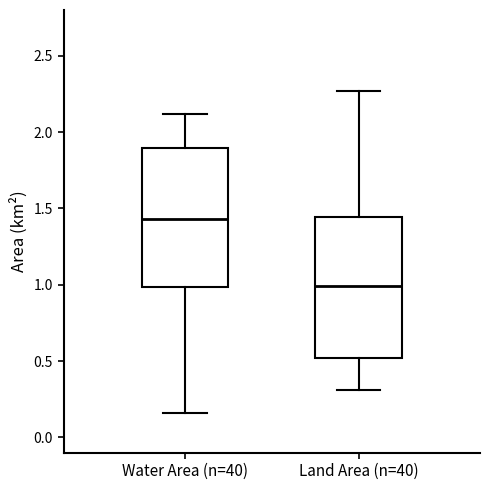

Reading left to right, transcribe this box plot: for each box, give where its median line is, the range the box spans, and where its two whiskers end, as read against the y-axis. The values are not printed on the chart, so give them approximately, as read against the axis.

Water Area (n=40): median 1.45, box 1.00 to 1.90, whiskers 0.15 to 2.10
Land Area (n=40): median 1.00, box 0.50 to 1.45, whiskers 0.30 to 2.25